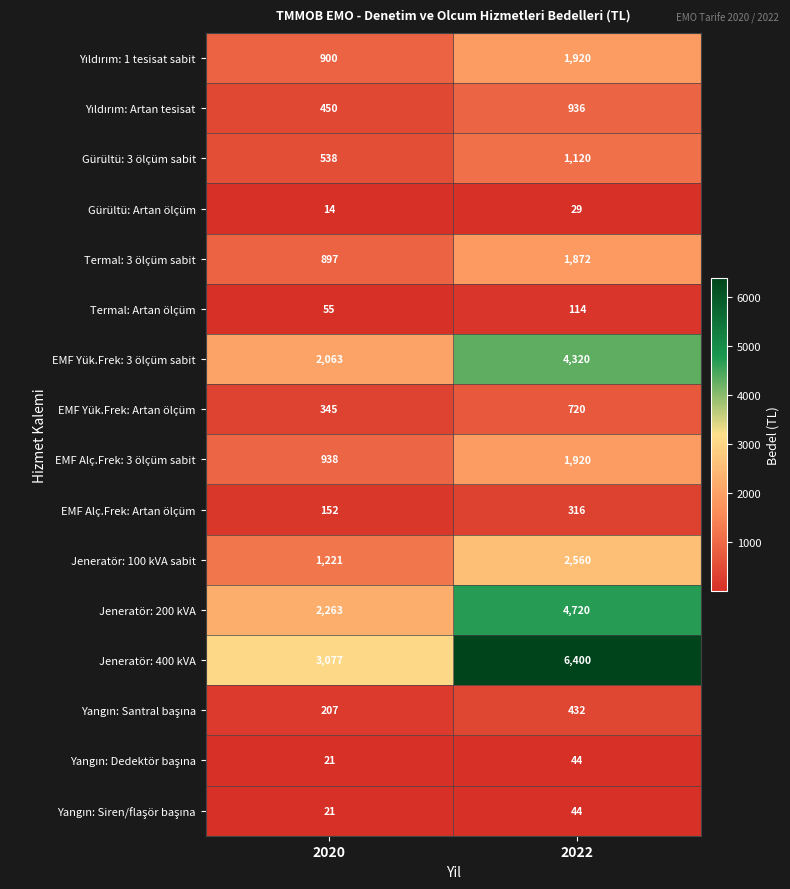

What is the difference between the maximum and minimum values in the EMF Alç.Frek: Artan ölçüm series?

164